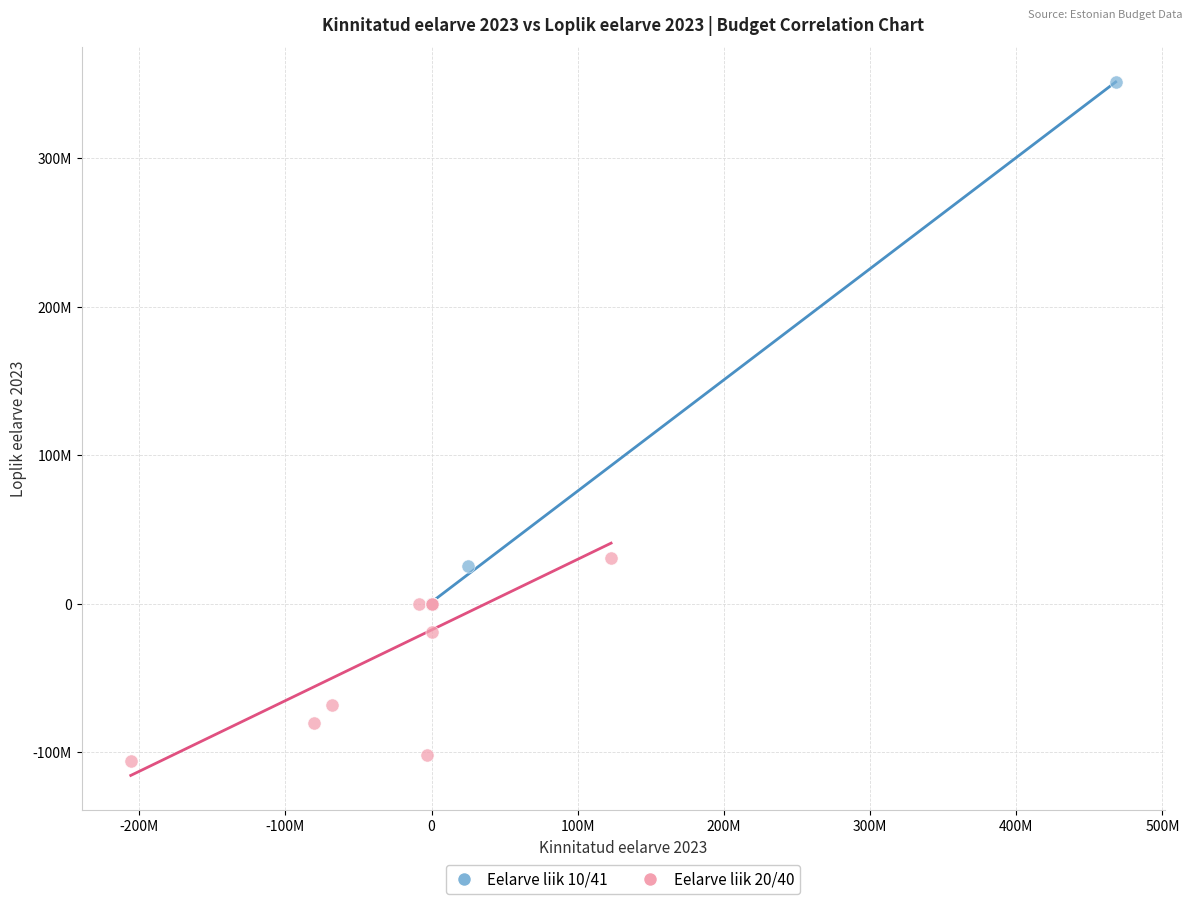

What are all the series names shown in the legend?

Eelarve liik 10/41, Eelarve liik 20/40